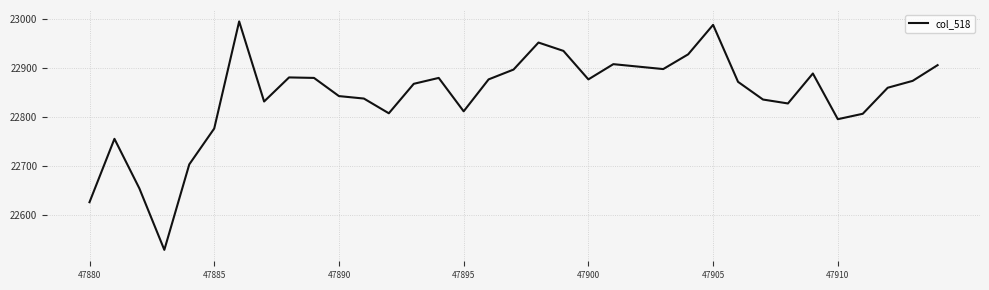

What is the difference between the maximum and minimum values?

465